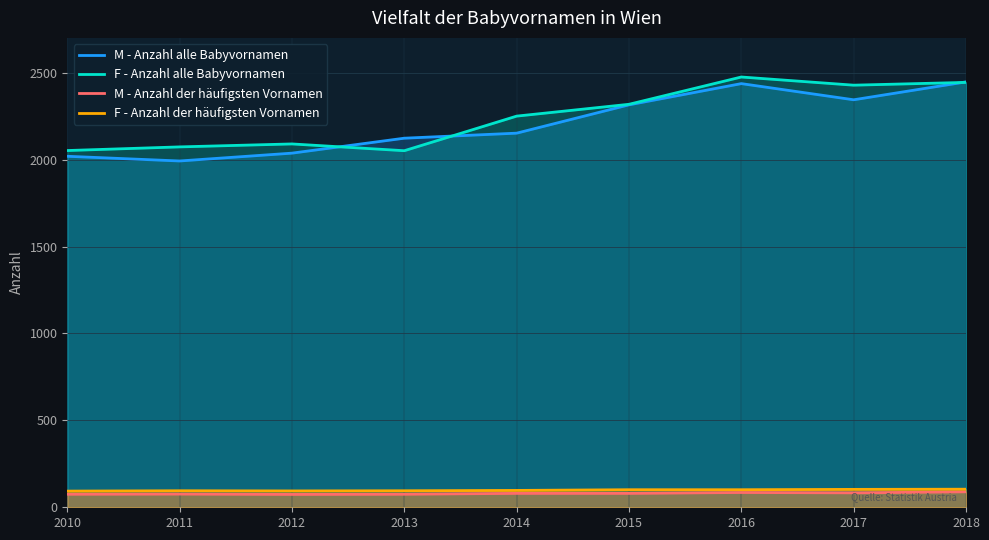

What is the difference between the highest and lowest values at 2017?

2345